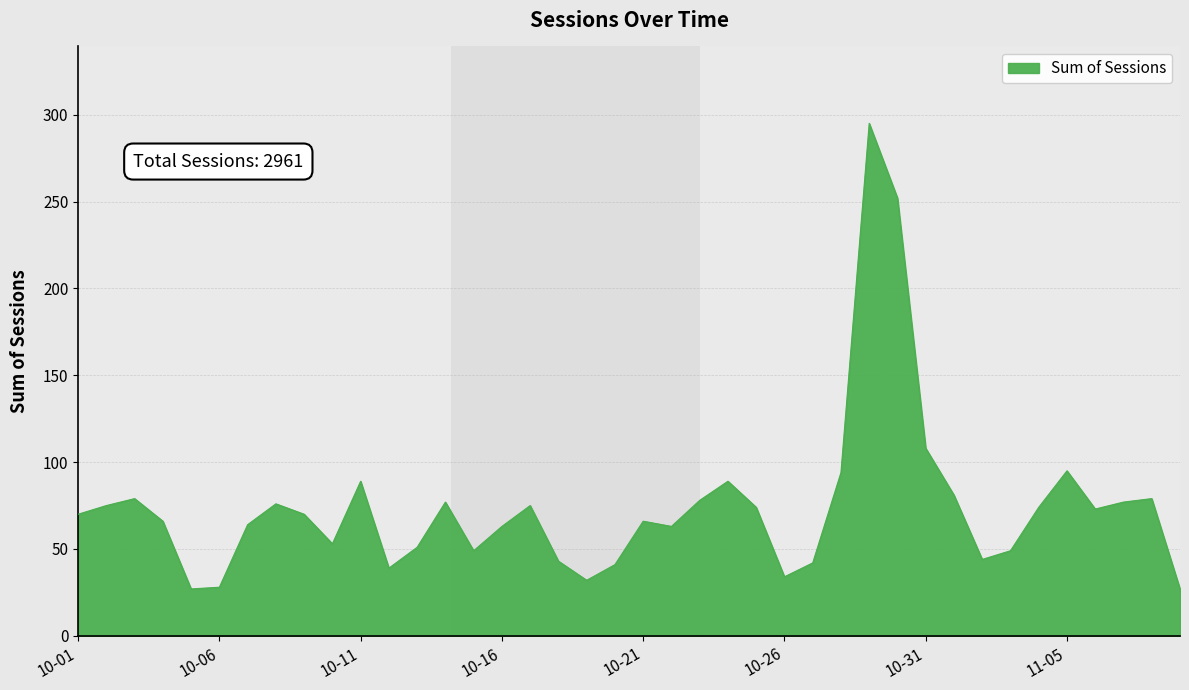

What is the difference between the maximum and minimum values?

268